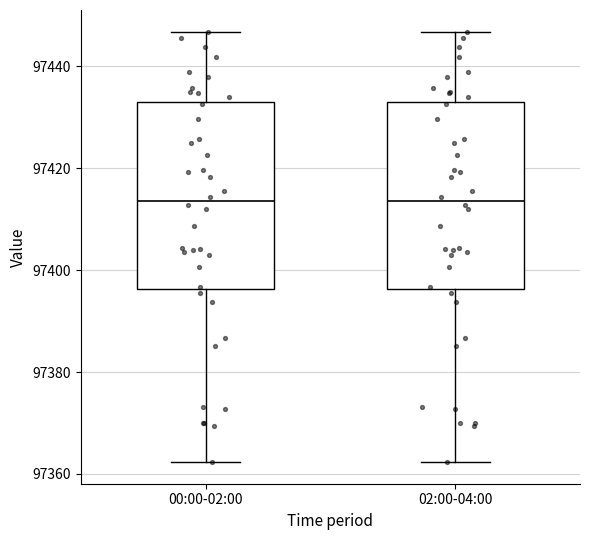

Reading left to right, read every box against the y-axis: the position of its median line, the range the box covers, and the ends of its whiskers. The values are not printed on the chart, so give them approximately, as read against the axis.

00:00-02:00: median 97414, box 97396 to 97434, whiskers 97362 to 97446
02:00-04:00: median 97414, box 97396 to 97434, whiskers 97362 to 97446